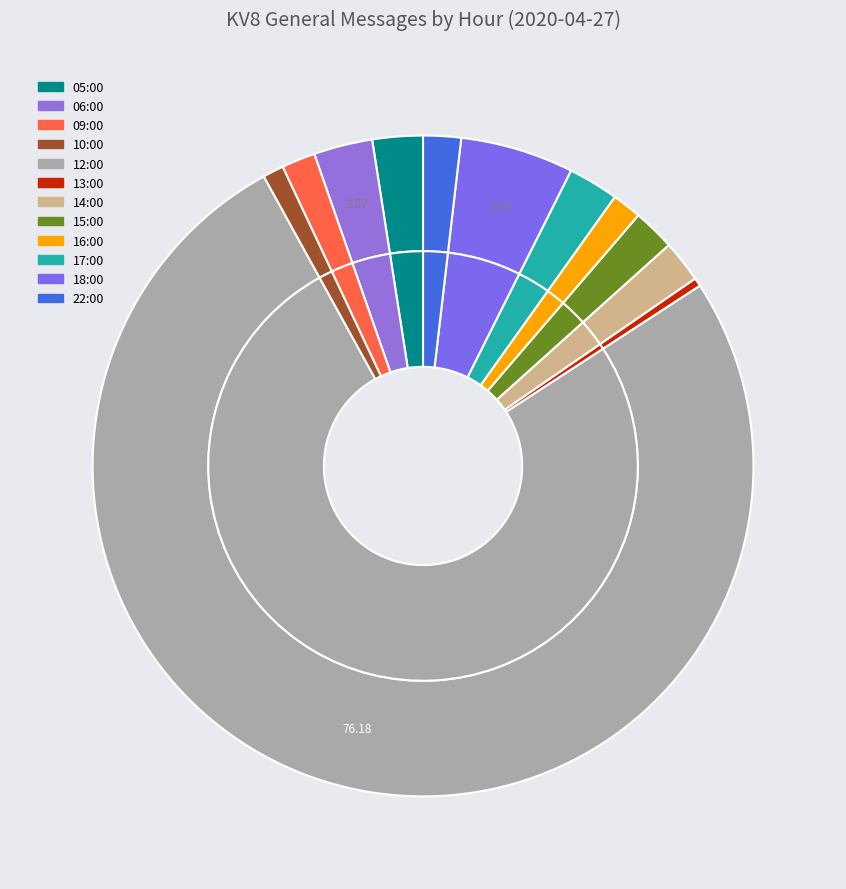

What percentage is NOT represented by 12:00?

23.8%